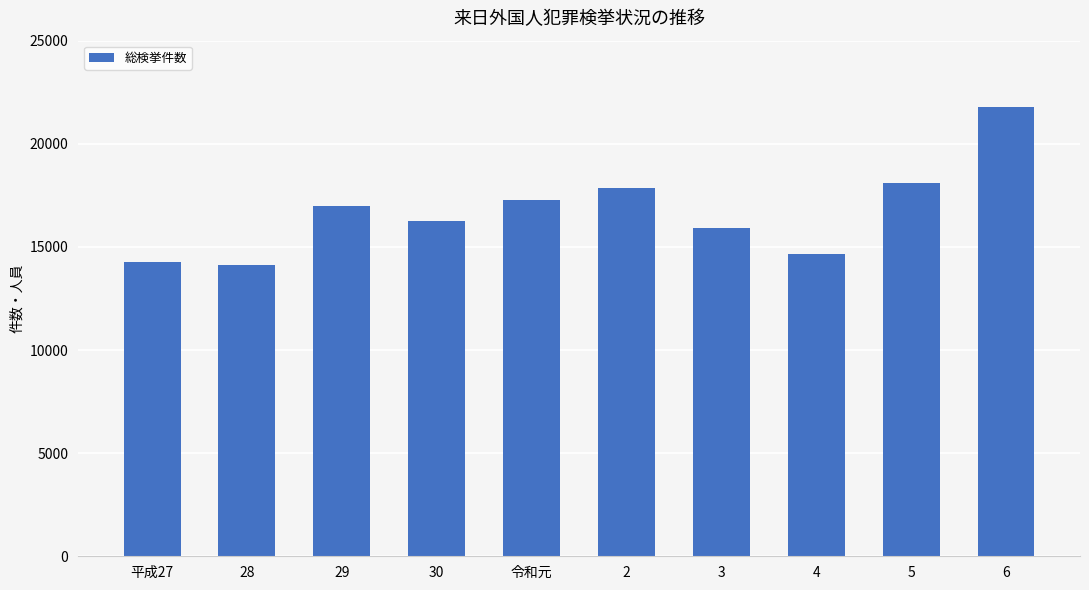

The chart shows a value of 21794 at 6. True or false?

True